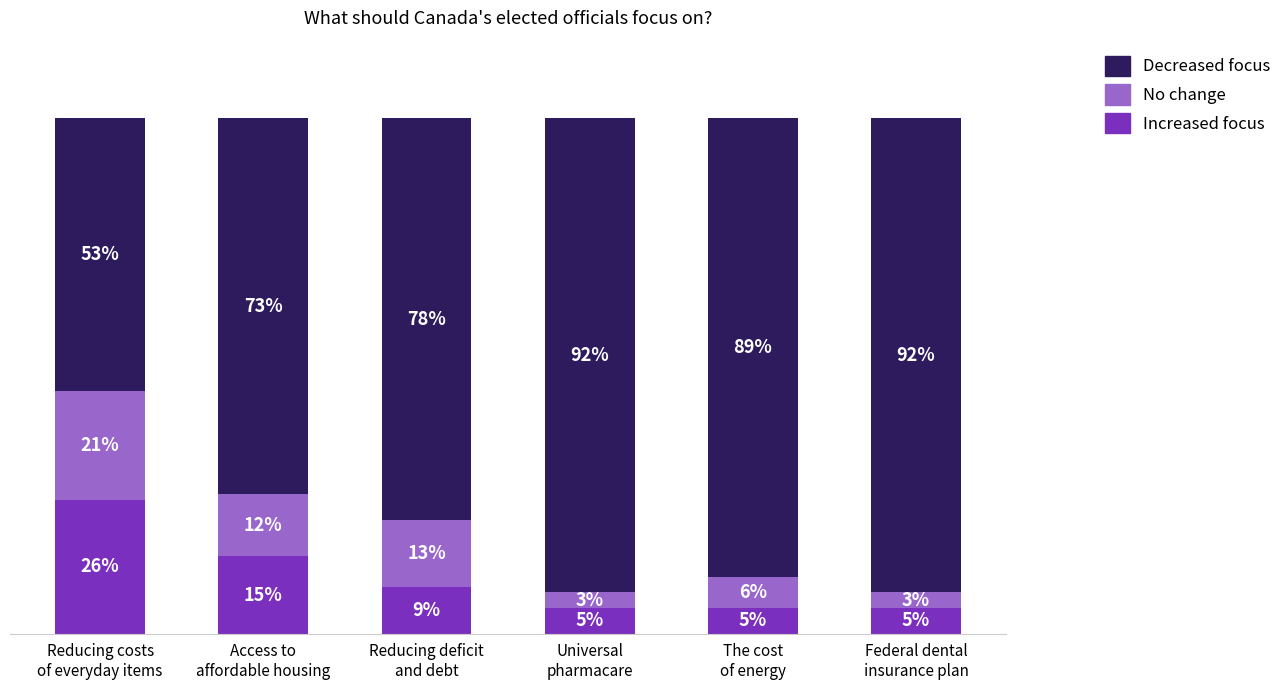

Are the bars horizontal?

No